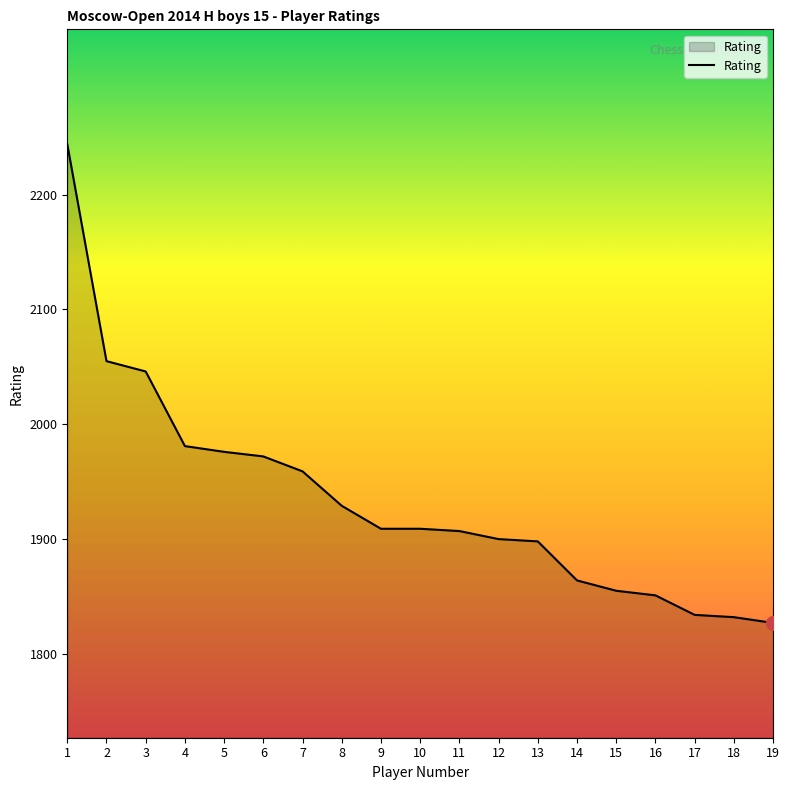

What is the ratio of the value at 19 to the value at 3?

0.9